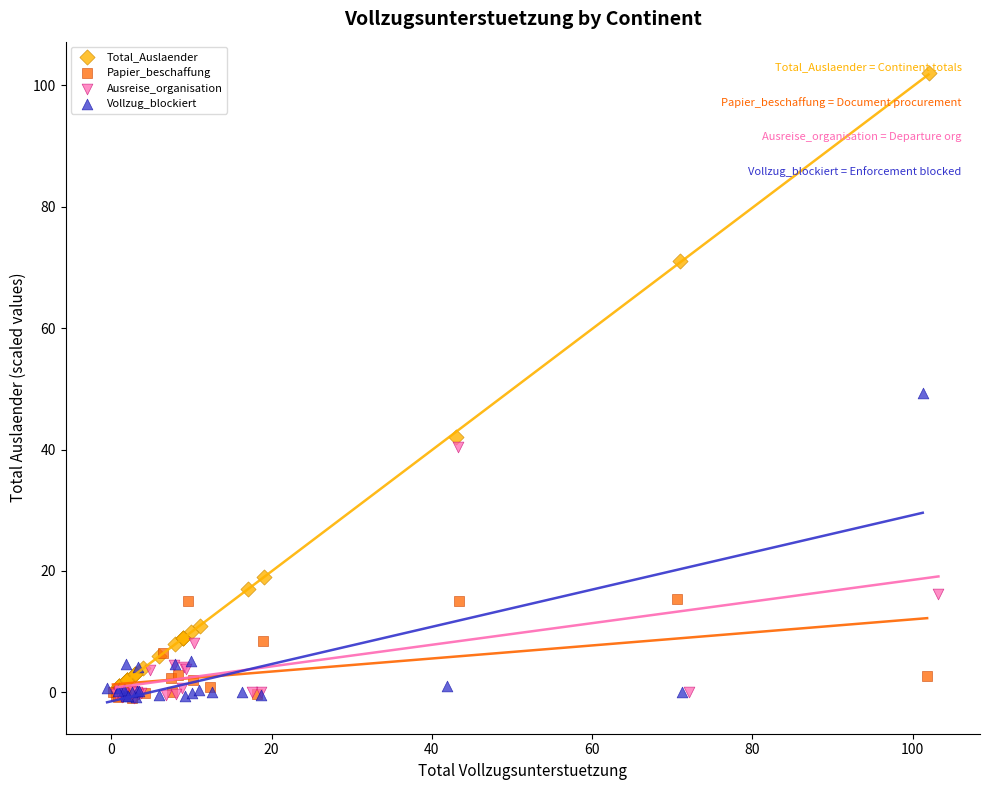

What are all the series names shown in the legend?

Total_Auslaender, Papier_beschaffung, Ausreise_organisation, Vollzug_blockiert